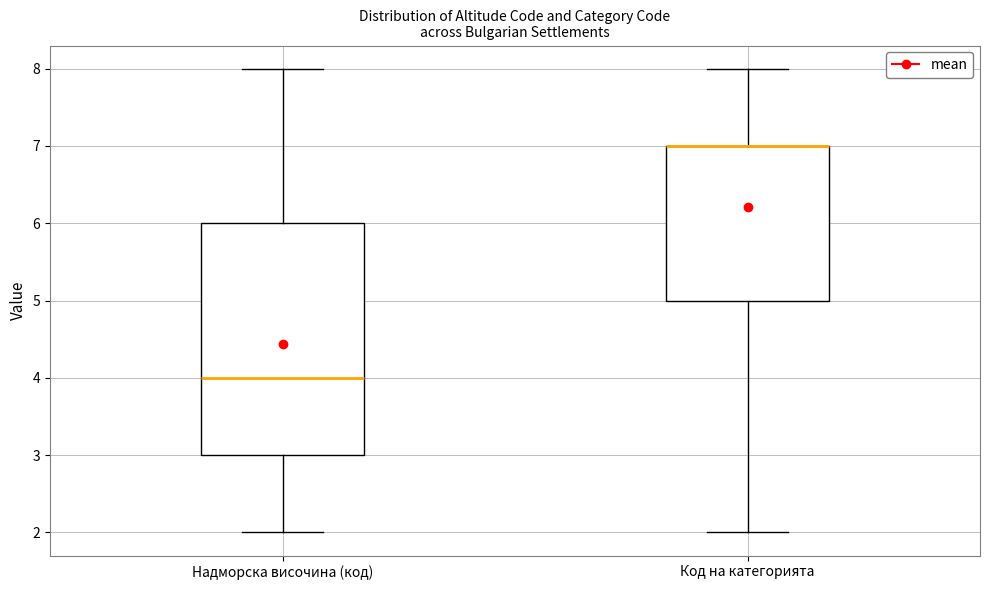

Where is the upper edge of the box for Код на категорията on the y-axis? The values are not printed on the chart, so give them approximately, as read against the axis.

7